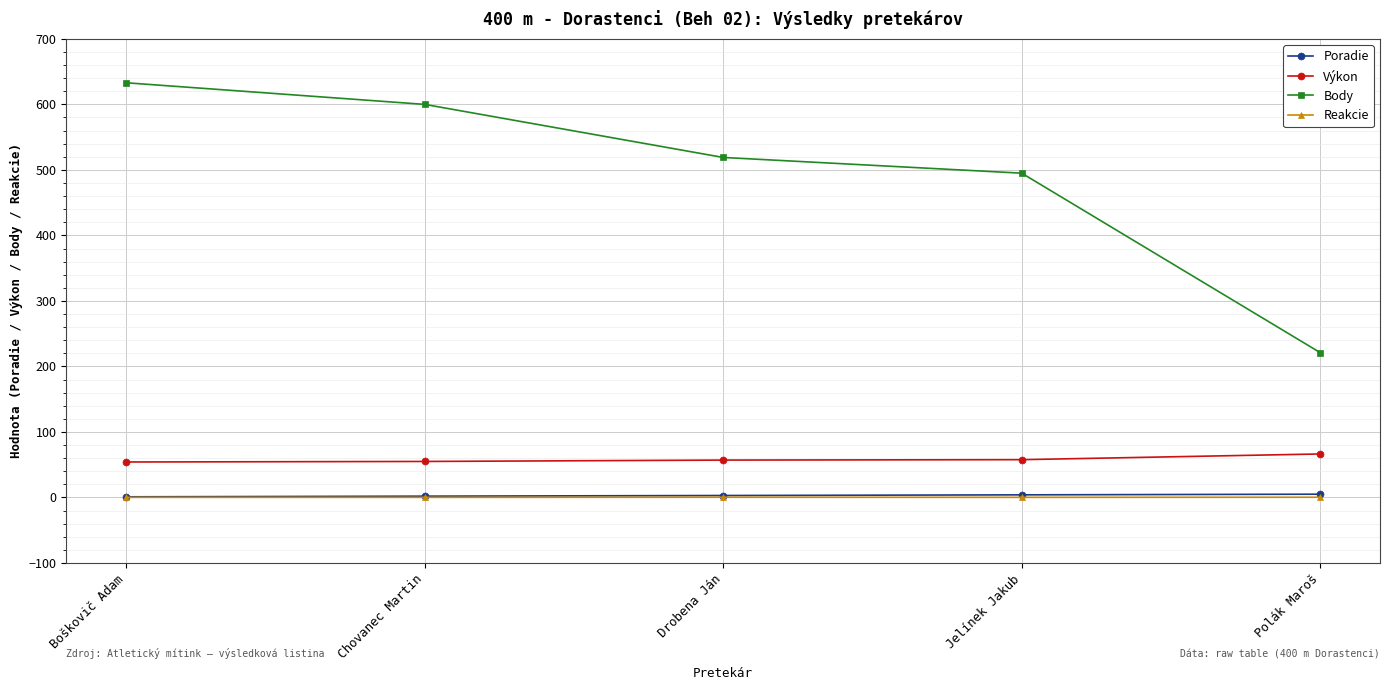

Which series has the largest total across all categories?

Body